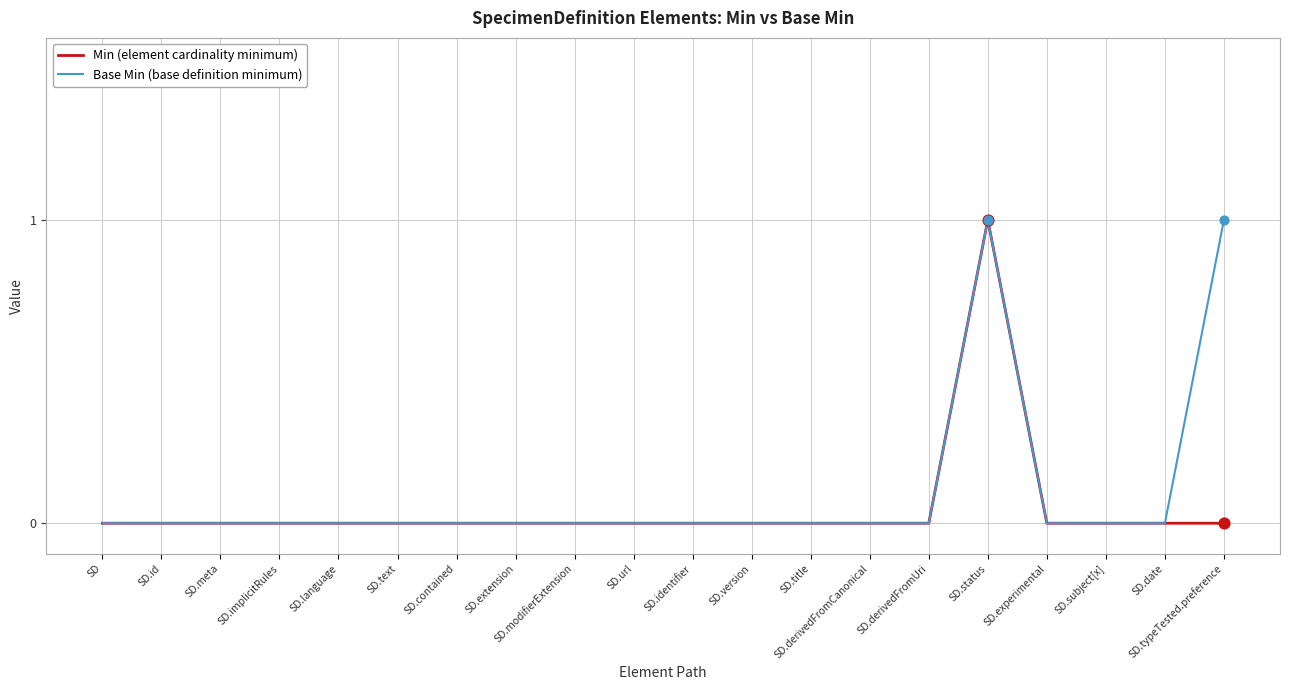

At which category is the sum across all series the highest?

SD.status